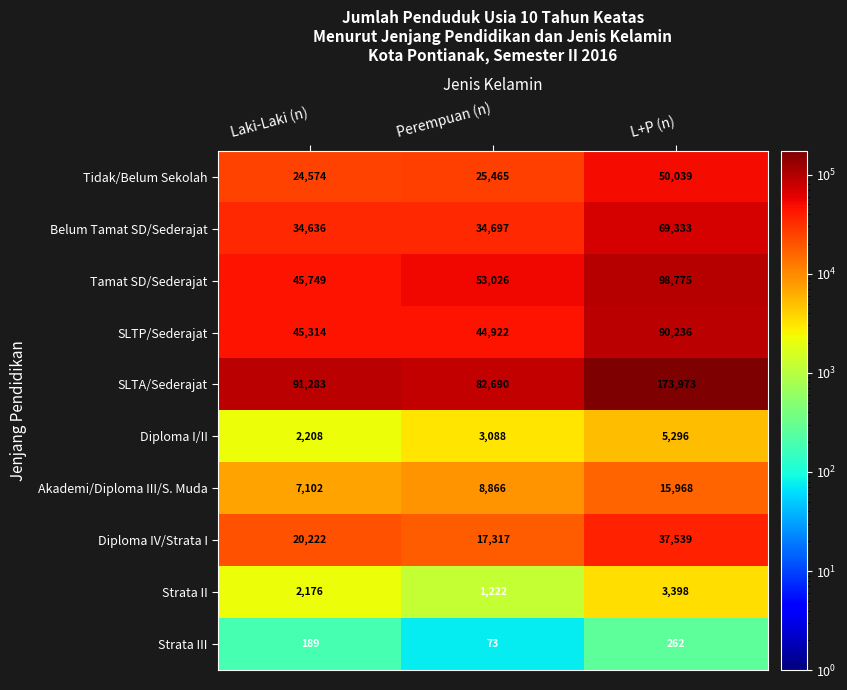

What is the smallest value displayed?

73